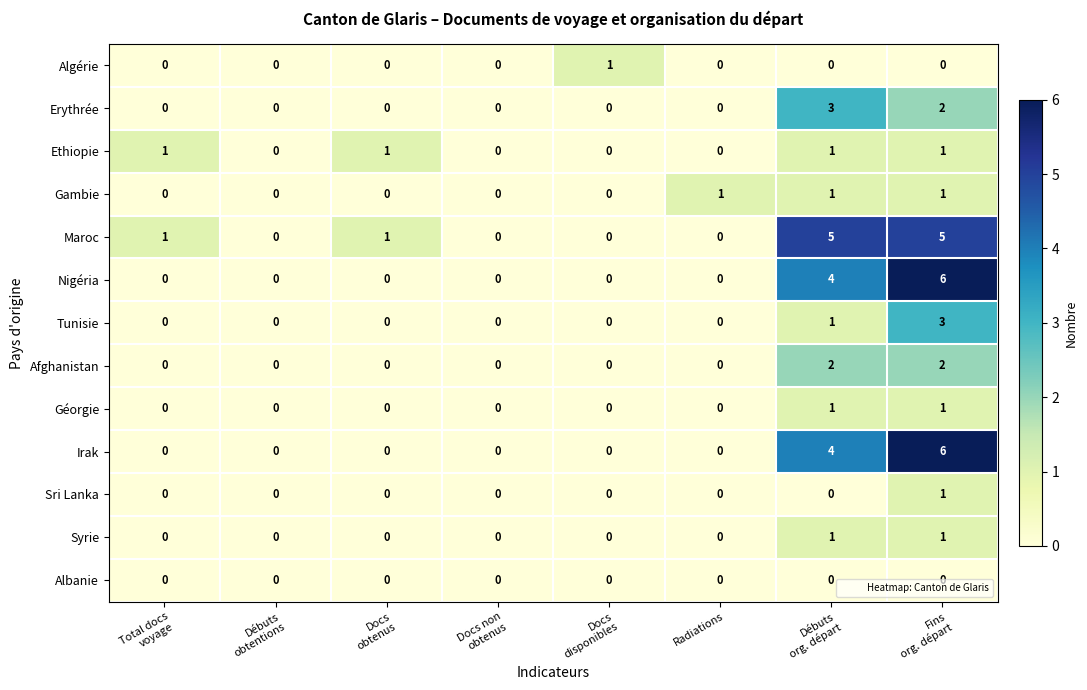

The Irak series shows 3 at Radiations. True or false?

False